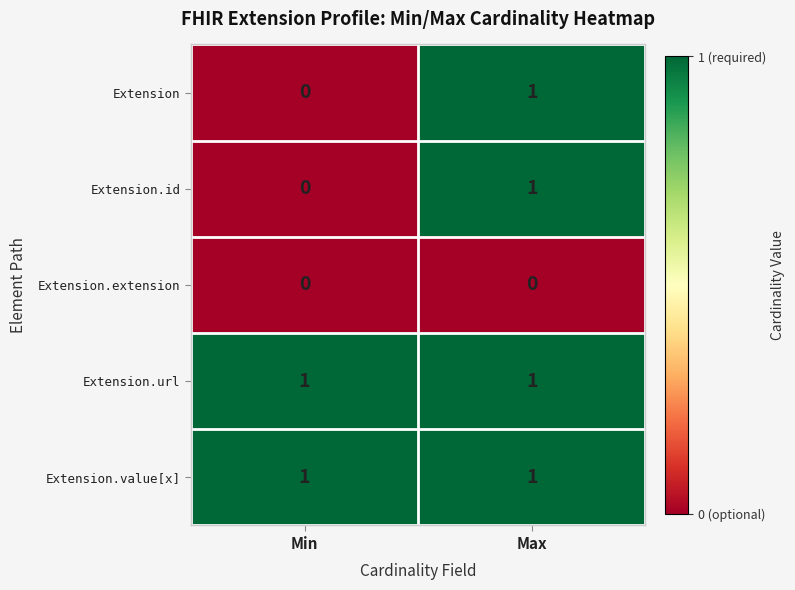

What is the spread (max minus min) of values at Min?

1